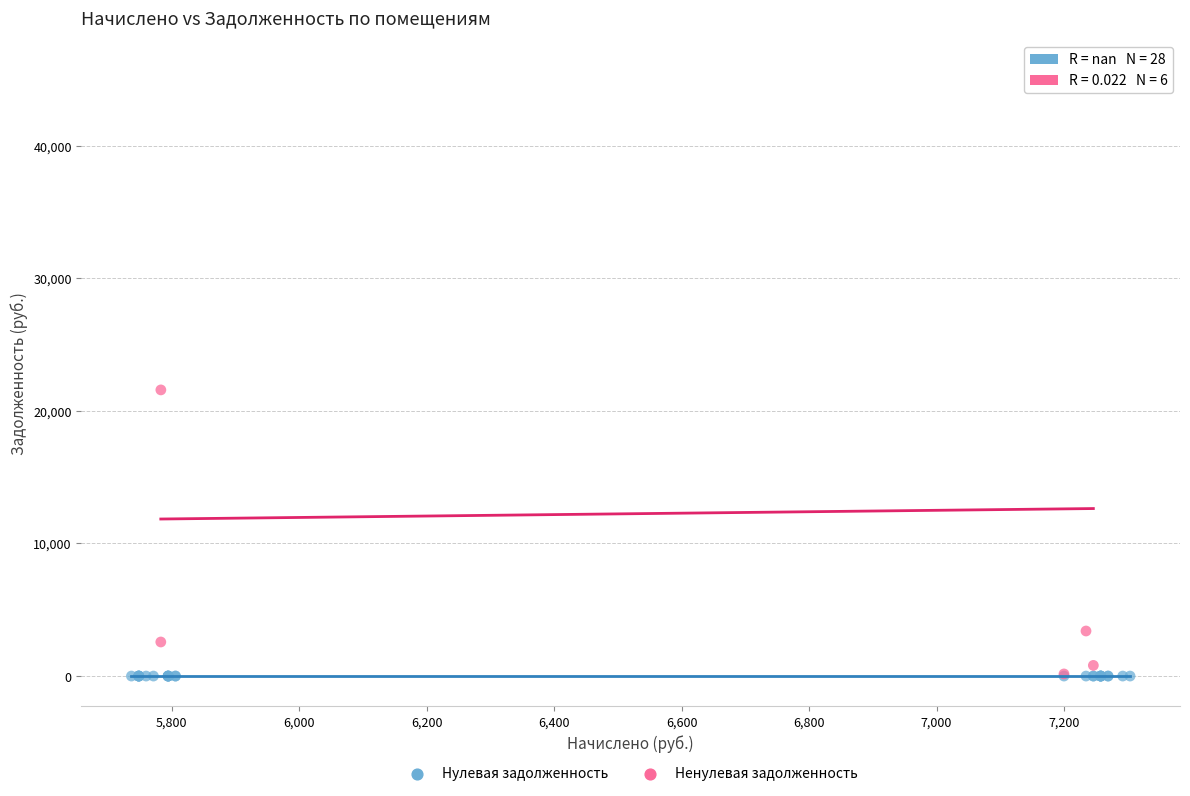

Which series reaches the maximum Y coordinate?

Ненулевая задолженность